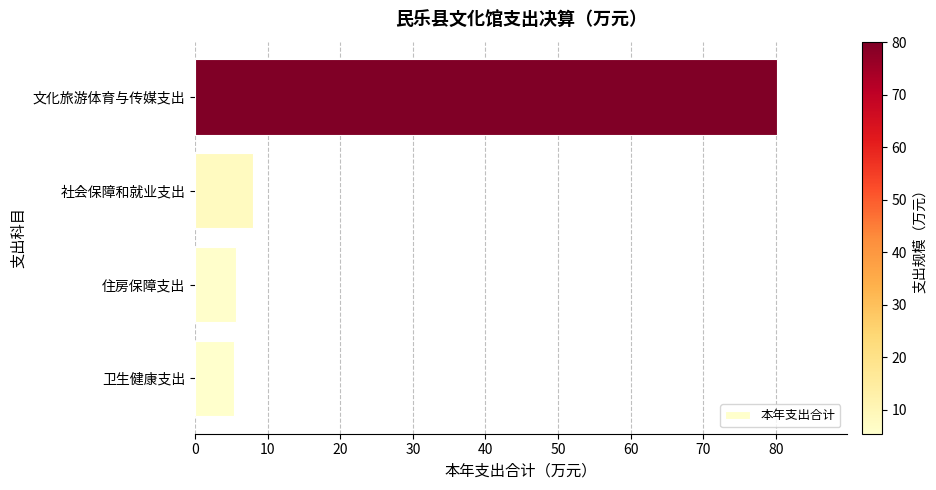

Approximately how many times larger is the value at 文化旅游体育与传媒支出 compared to 社会保障和就业支出?

9.9